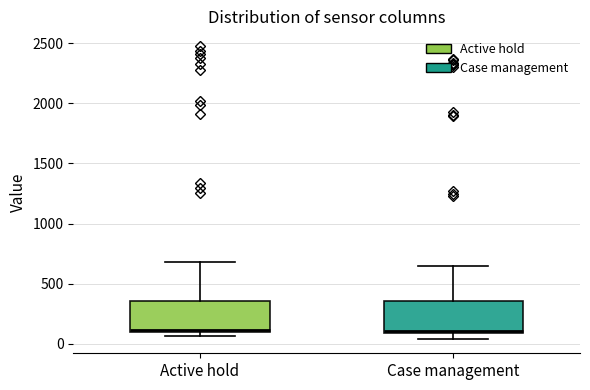

Reading left to right, transcribe this box plot: for each box, give where its median line is, the range the box spans, and where its two whiskers end, as read against the y-axis. The values are not printed on the chart, so give them approximately, as read against the axis.

Active hold: median 100 (just above the box's lower edge), box 100 to 350, whiskers 50 to 700
Case management: median 100 (just above the box's lower edge), box 100 to 350, whiskers 50 to 650